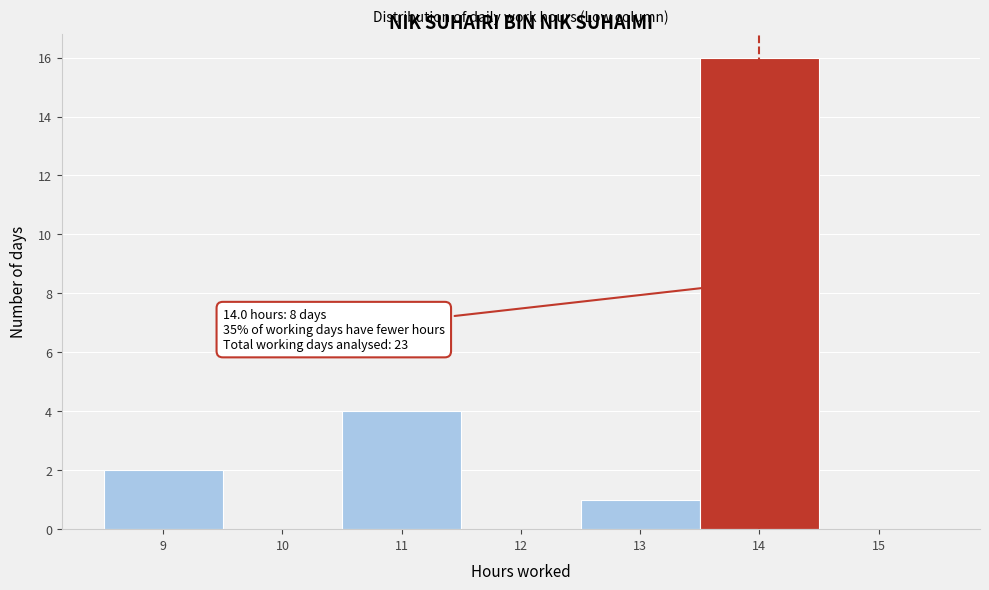

Over which range of the x-axis is the bar tallest?

13.5 to 14.5